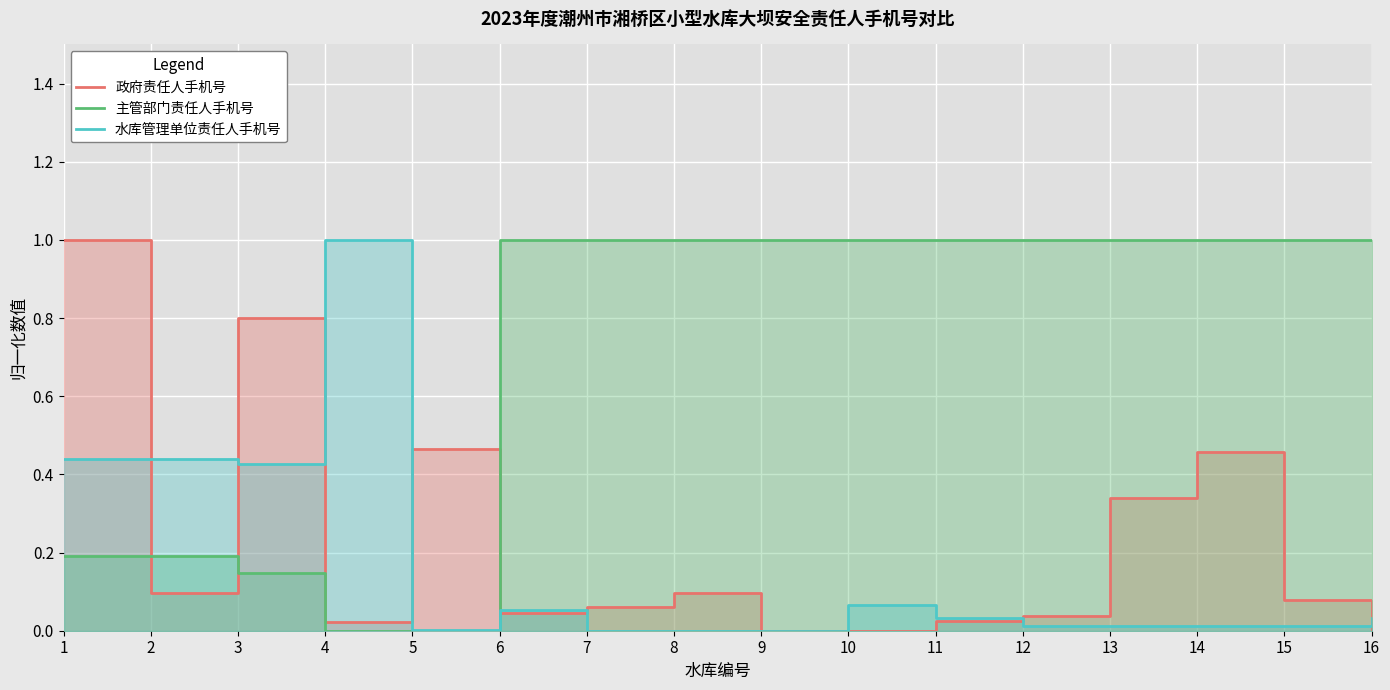

At which category does 水库管理单位责任人手机号 reach its first local peak?

4